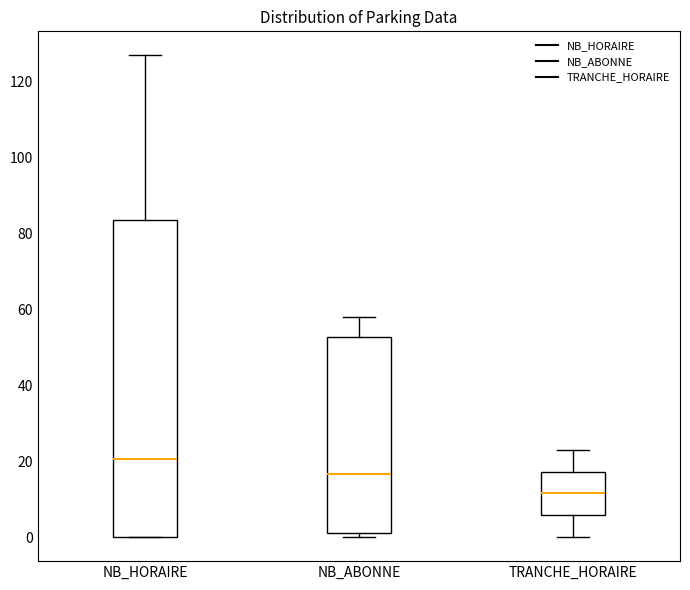

Which box has the lowest median line?

TRANCHE_HORAIRE